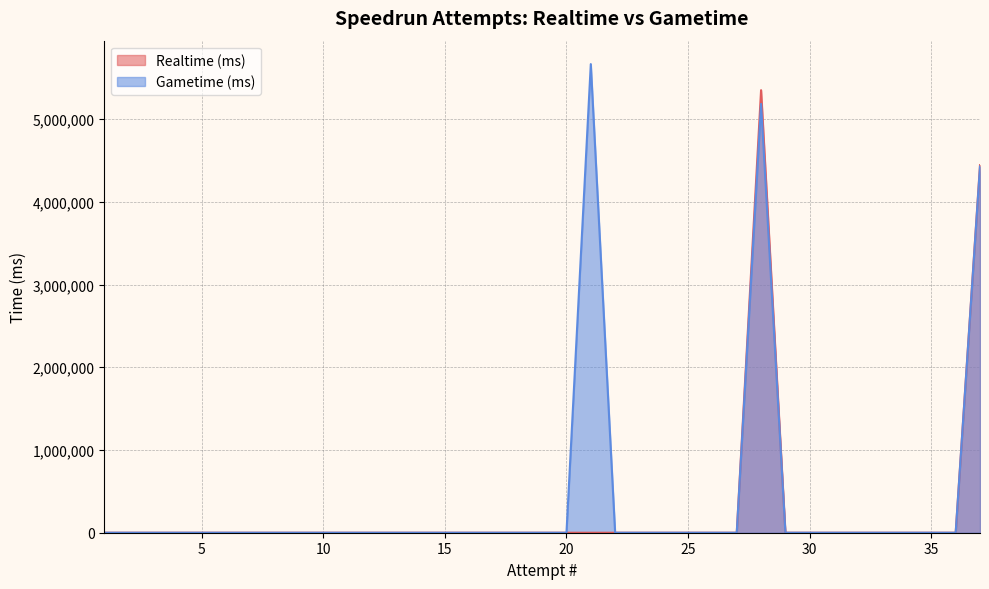

What are all the series names shown in the legend?

Realtime (ms), Gametime (ms)